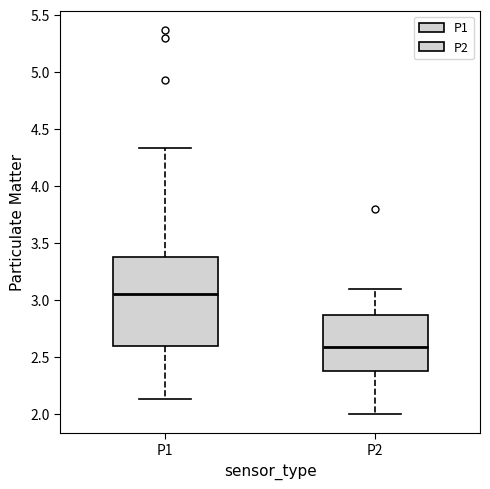

Where is the lower edge of the box for P2 on the y-axis? The values are not printed on the chart, so give them approximately, as read against the axis.

2.40